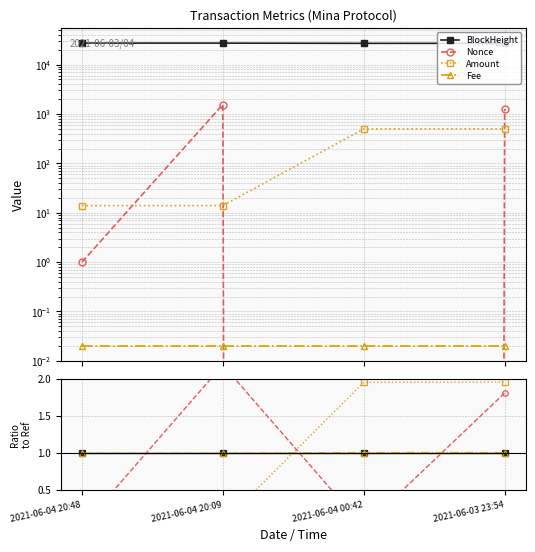

Which series changed the most between 2021-06-04 00:42 and 2021-06-03 23:54?

Nonce